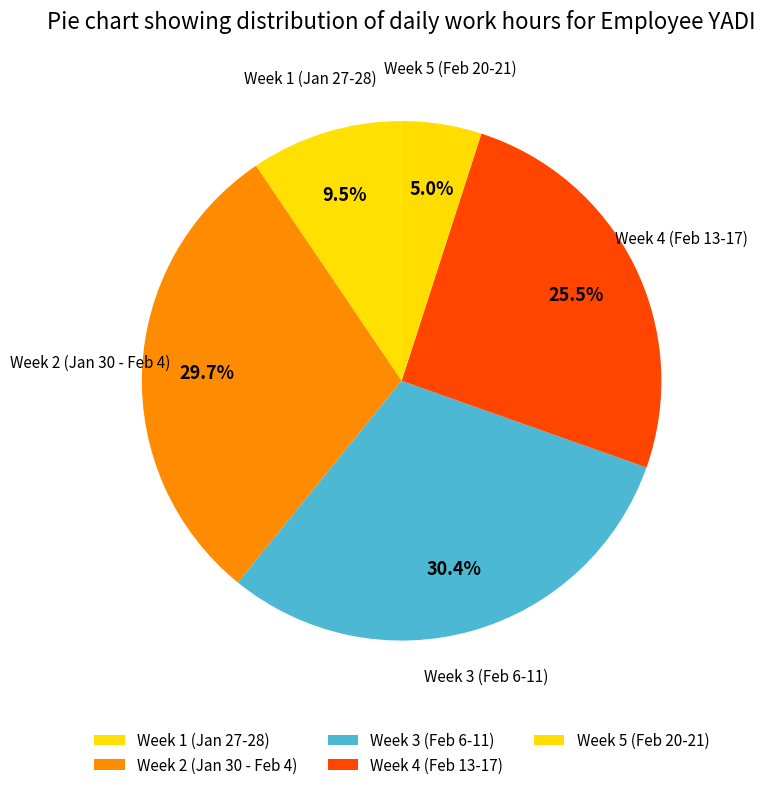

Count the number of slices in the pie.

5